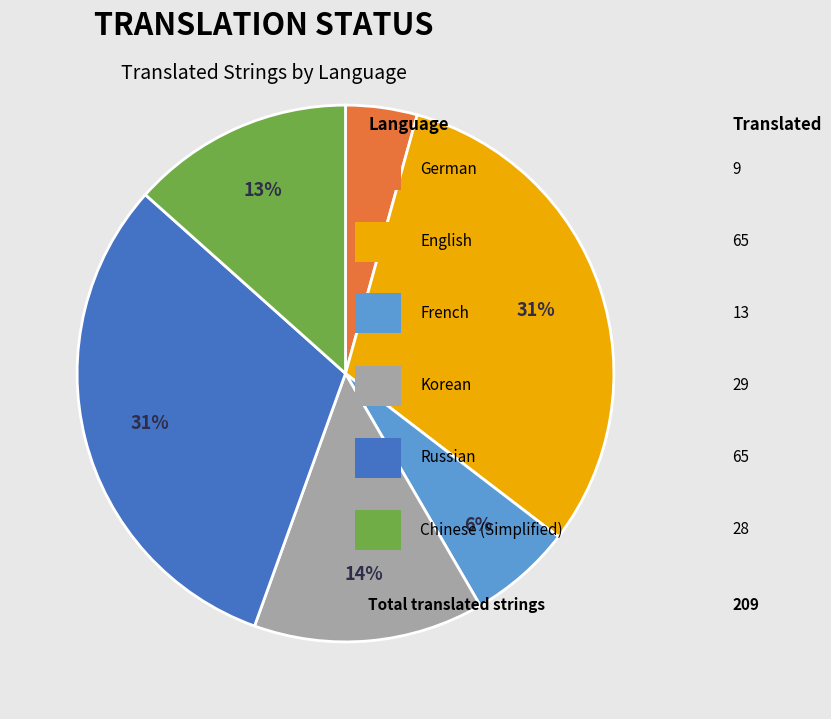

Does any single category account for the majority?

No